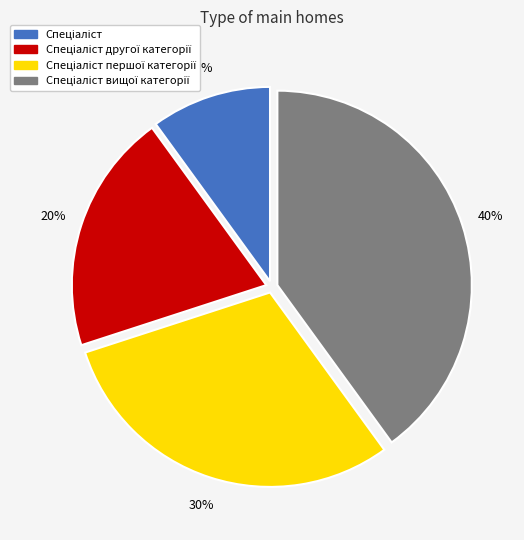

To the nearest percent, what is the average slice percentage?

25%